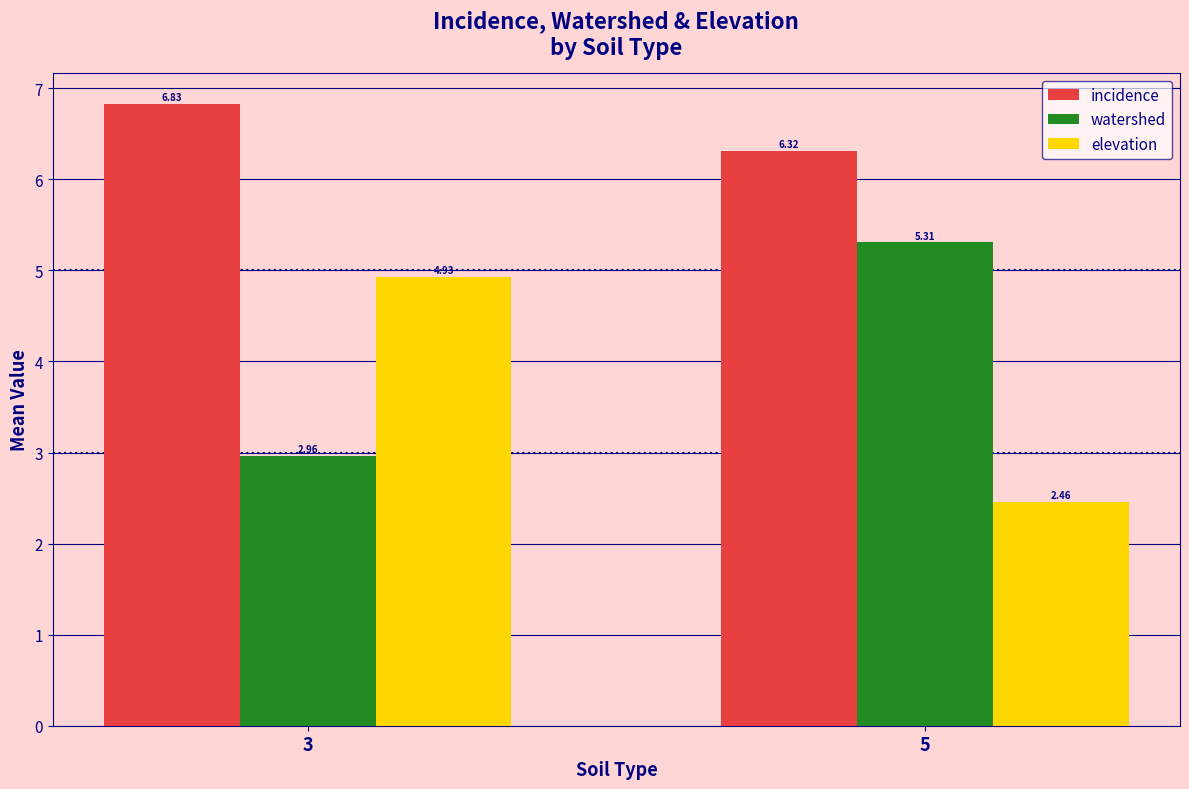

List the series in order of their peak value, highest first.

incidence, watershed, elevation